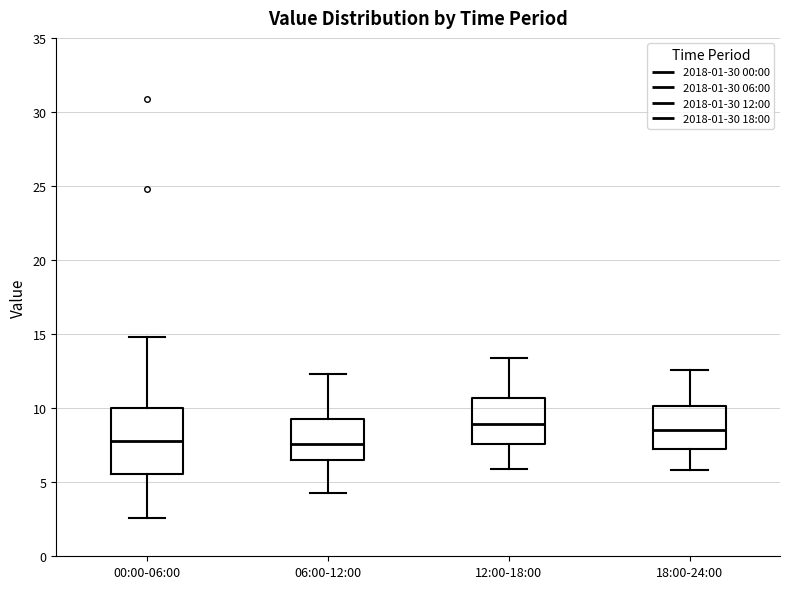

Reading left to right, read every box against the y-axis: the position of its median line, the range the box covers, and the ends of its whiskers. The values are not printed on the chart, so give them approximately, as read against the axis.

00:00-06:00: median 8.0, box 5.5 to 10.0, whiskers 2.5 to 15.0
06:00-12:00: median 7.5, box 6.5 to 9.5, whiskers 4.5 to 12.5
12:00-18:00: median 9.0, box 7.5 to 10.5, whiskers 6.0 to 13.5
18:00-24:00: median 8.5, box 7.5 to 10.0, whiskers 6.0 to 12.5